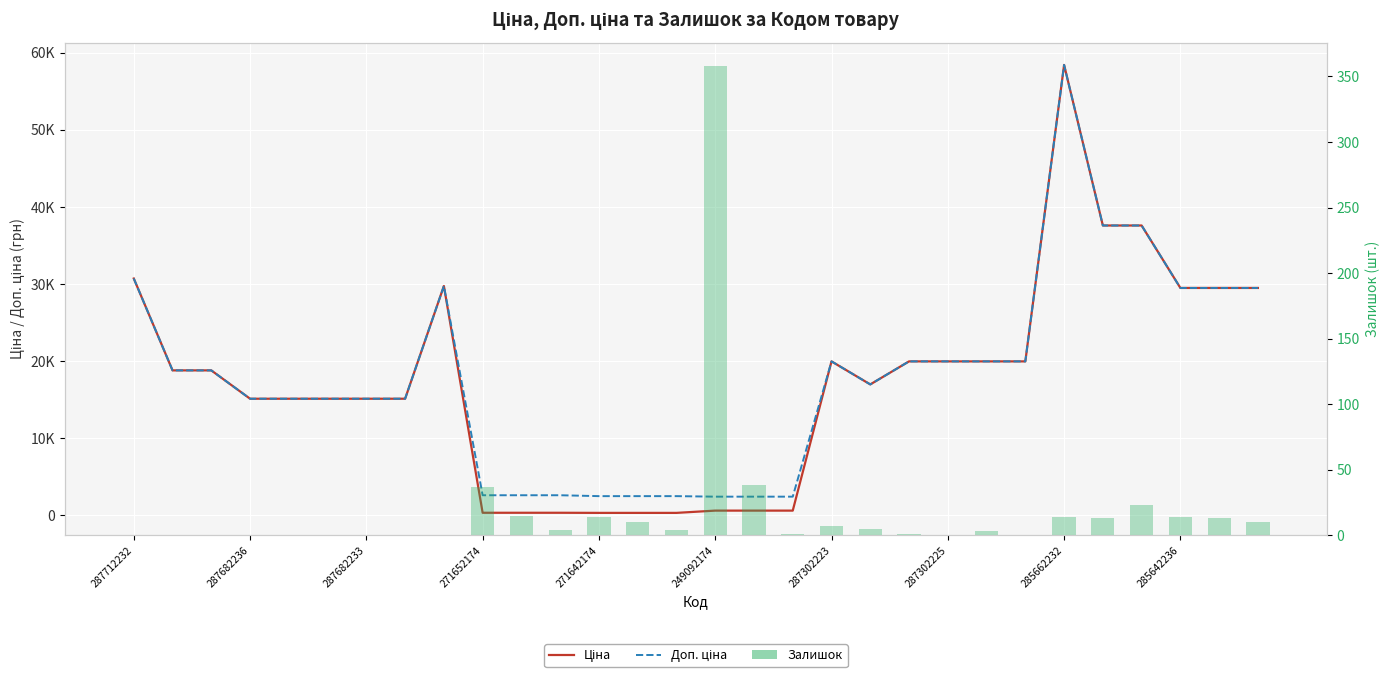

What is the sum of all Ціна values?

516259.8